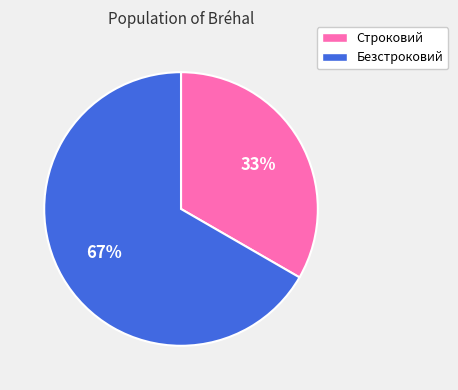

To the nearest percent, what portion does Строковий represent?

33%